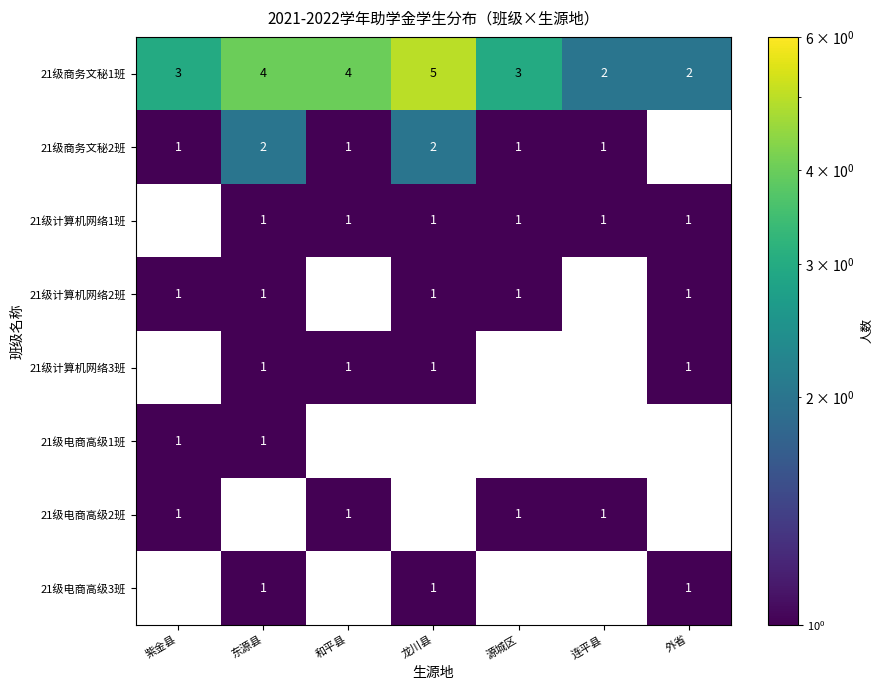

The value of 21级计算机网络2班 at 东源县 is 0. True or false?

False